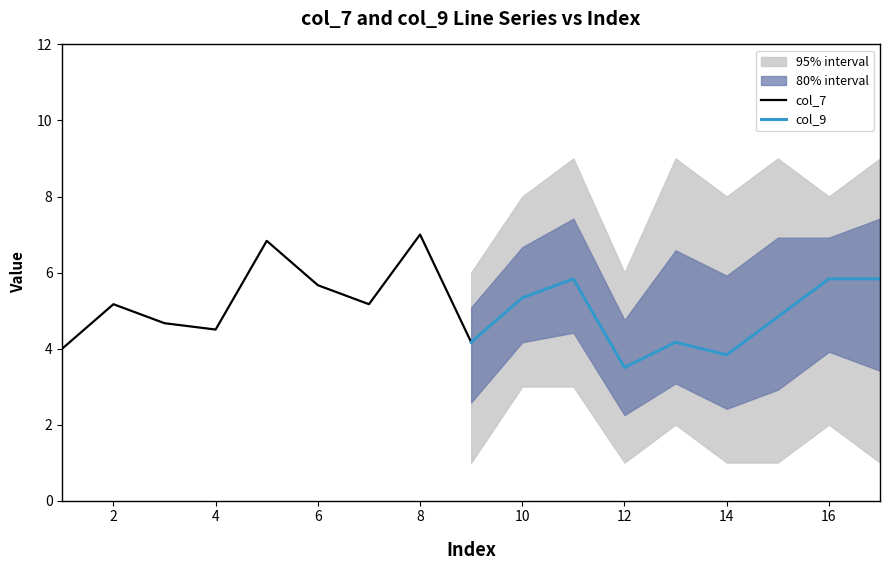

Which category has the highest value in the col_7 series?

8